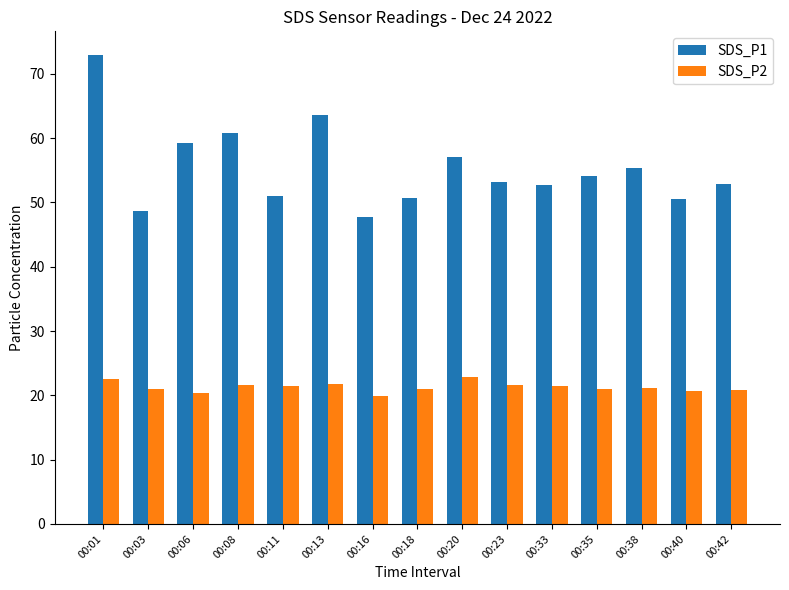

What is the greatest value displayed?

73.0